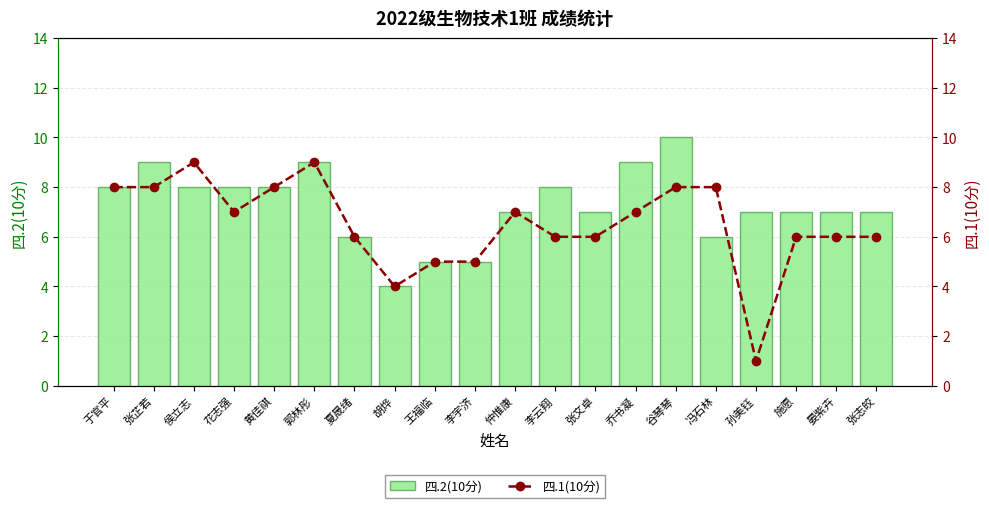

At which category does the chart reach its peak across all series?

谷琴琴